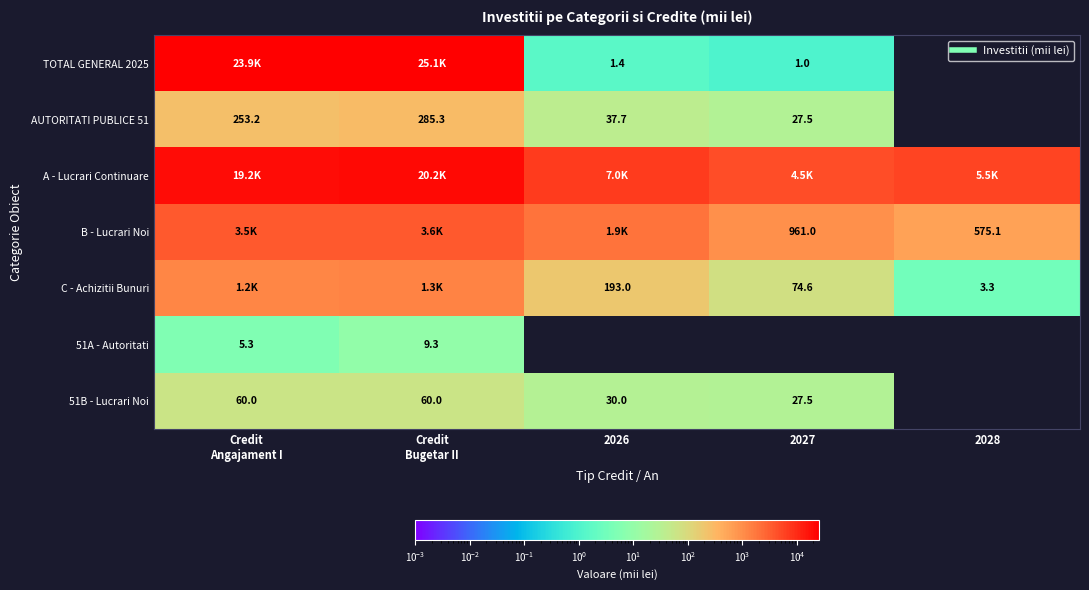

Which series has the largest total across all categories?

A - Lucrari Continuare